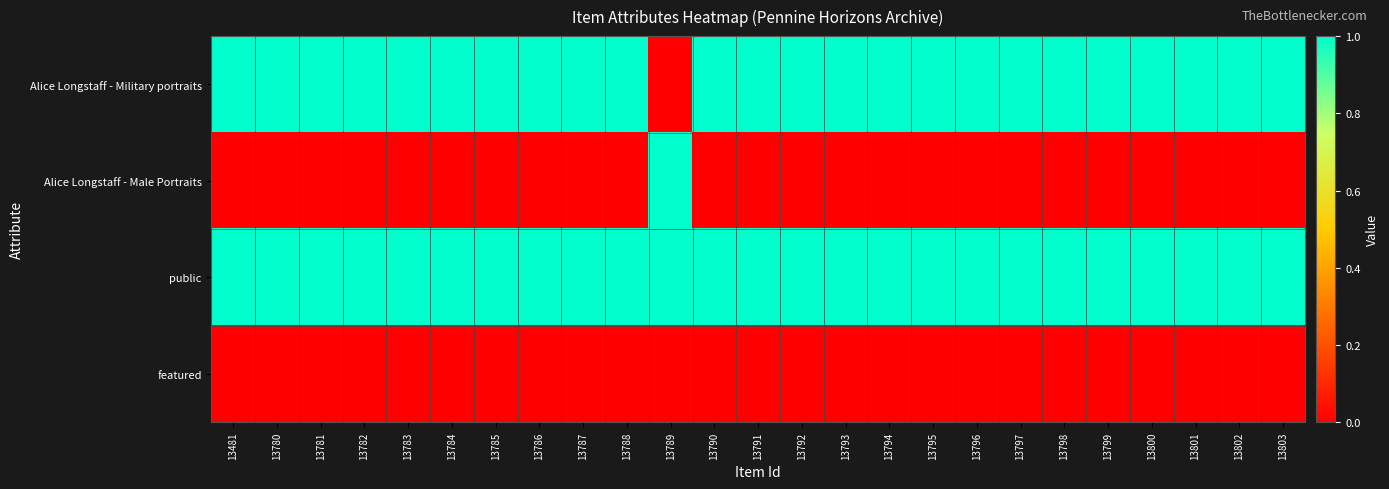

What is the spread (max minus min) of values at 13788?

1